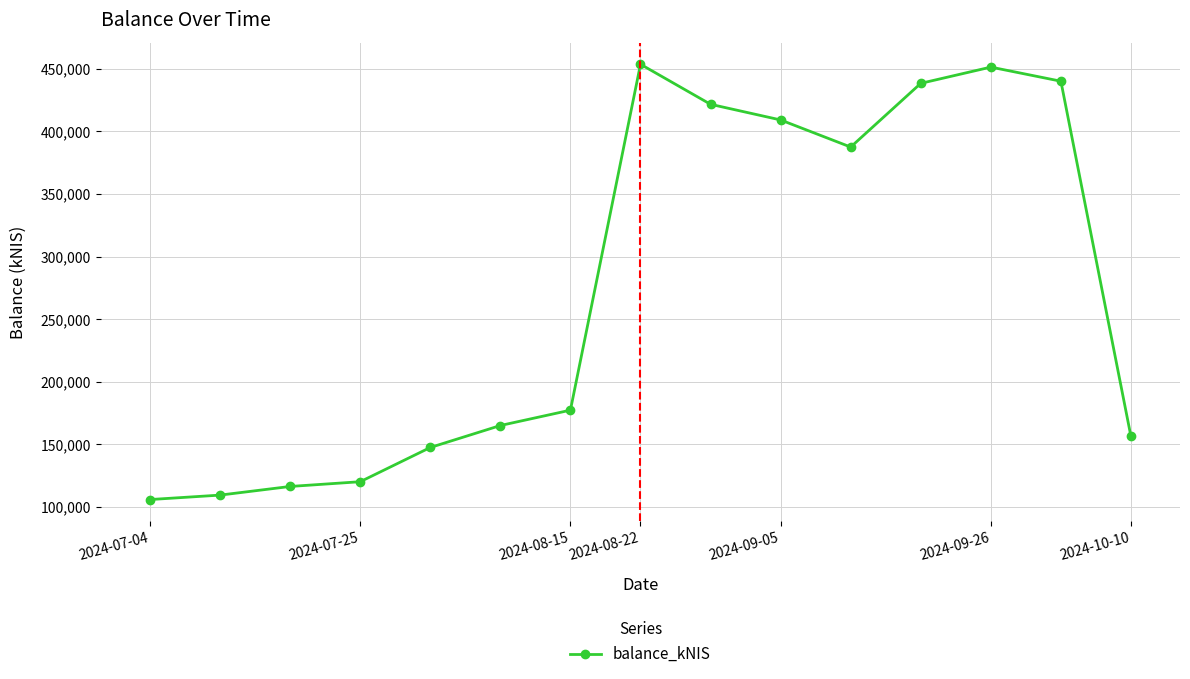

True or false: there are more than 1 points higher than both neighbors.

True